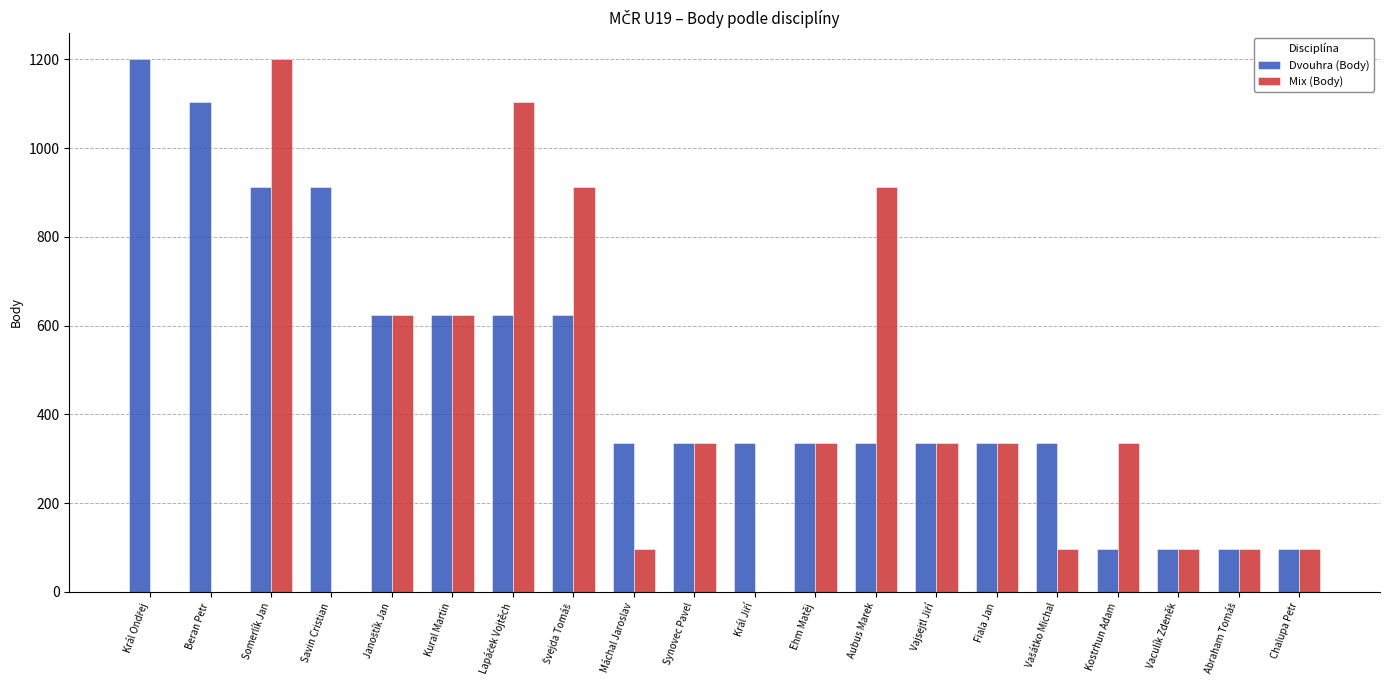

How many series are shown in this chart?

2